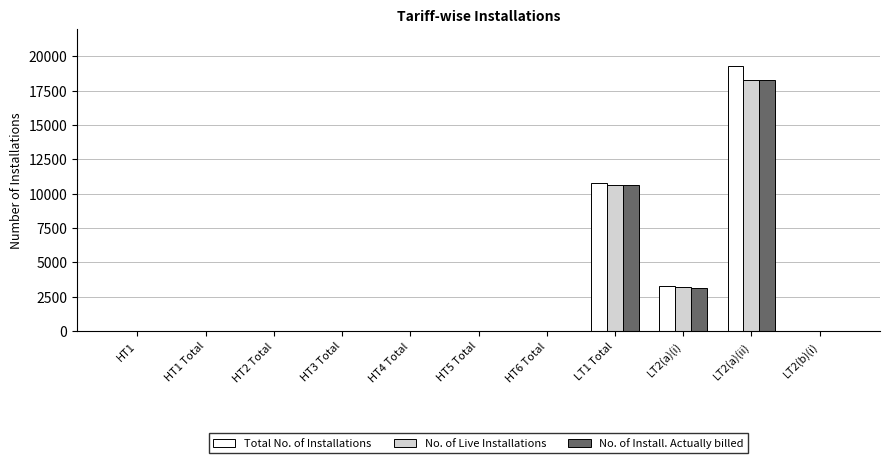

The value of No. of Live Installations at LT2(a)(ii) is 8899. True or false?

False